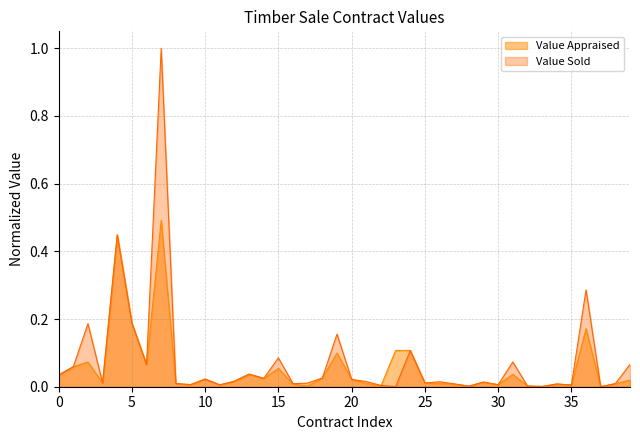

What are all the series names shown in the legend?

Value Appraised, Value Sold